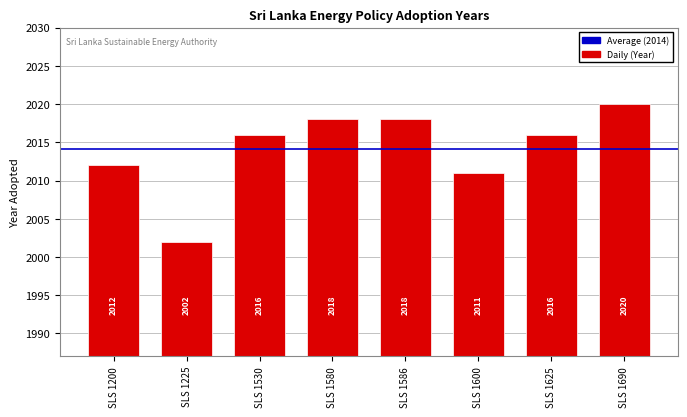

Is it true that the value at SLS 1530 is 2016?

True